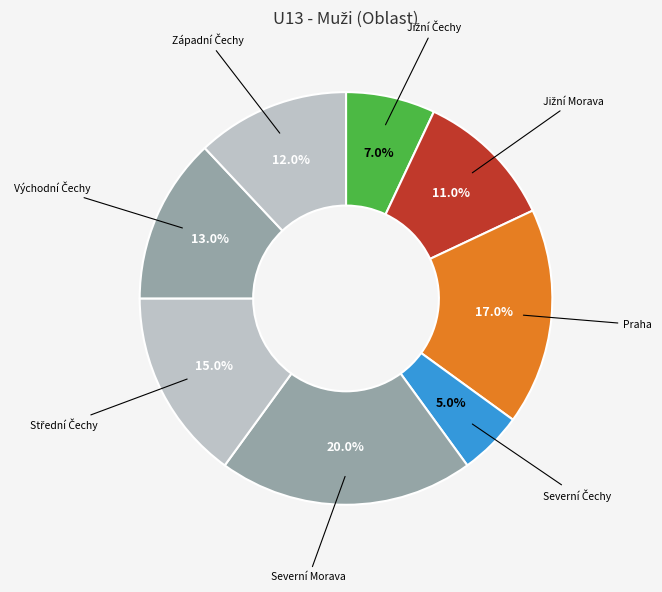

Which slice is the largest?

Severní Morava